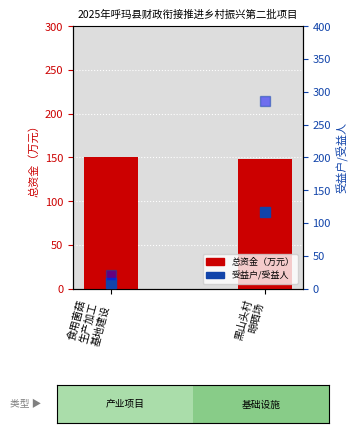

What is the difference between the highest and lowest values at 食用菌菇
生产加工
基地建设?

142